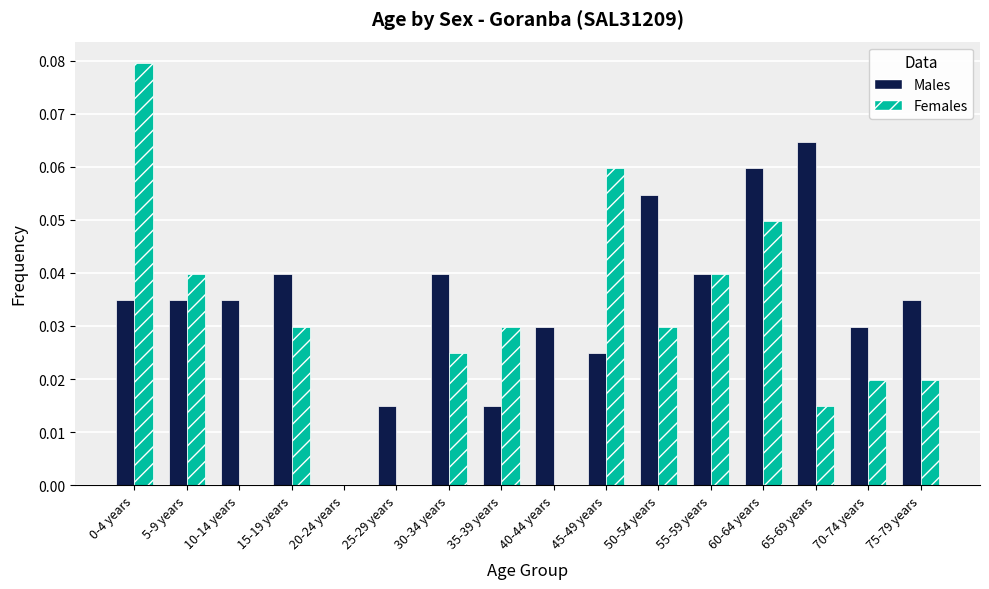

Which series has the largest total across all categories?

Males